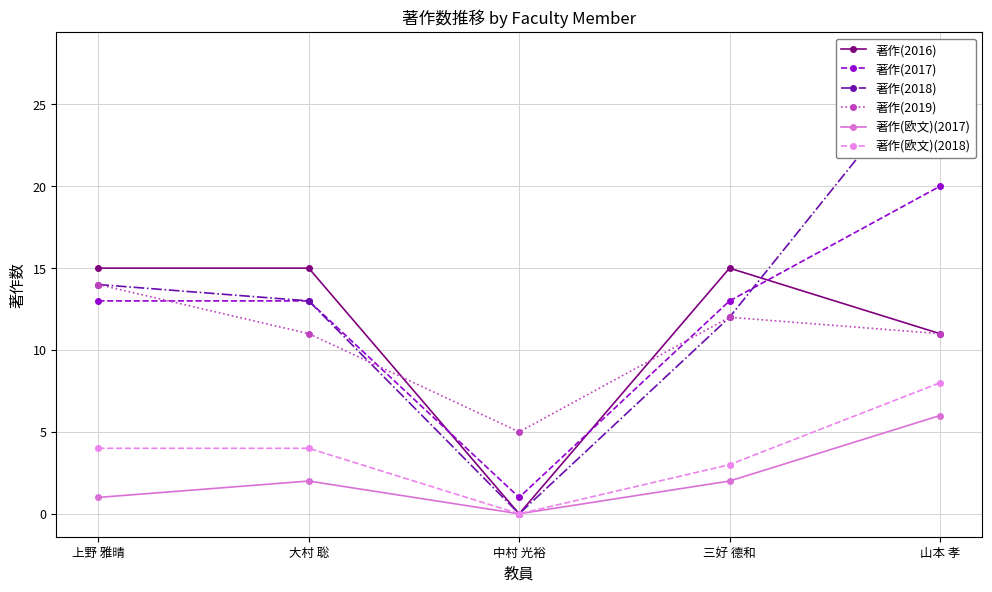

The 著作(2017) series shows 6 at 大村 聡. True or false?

False